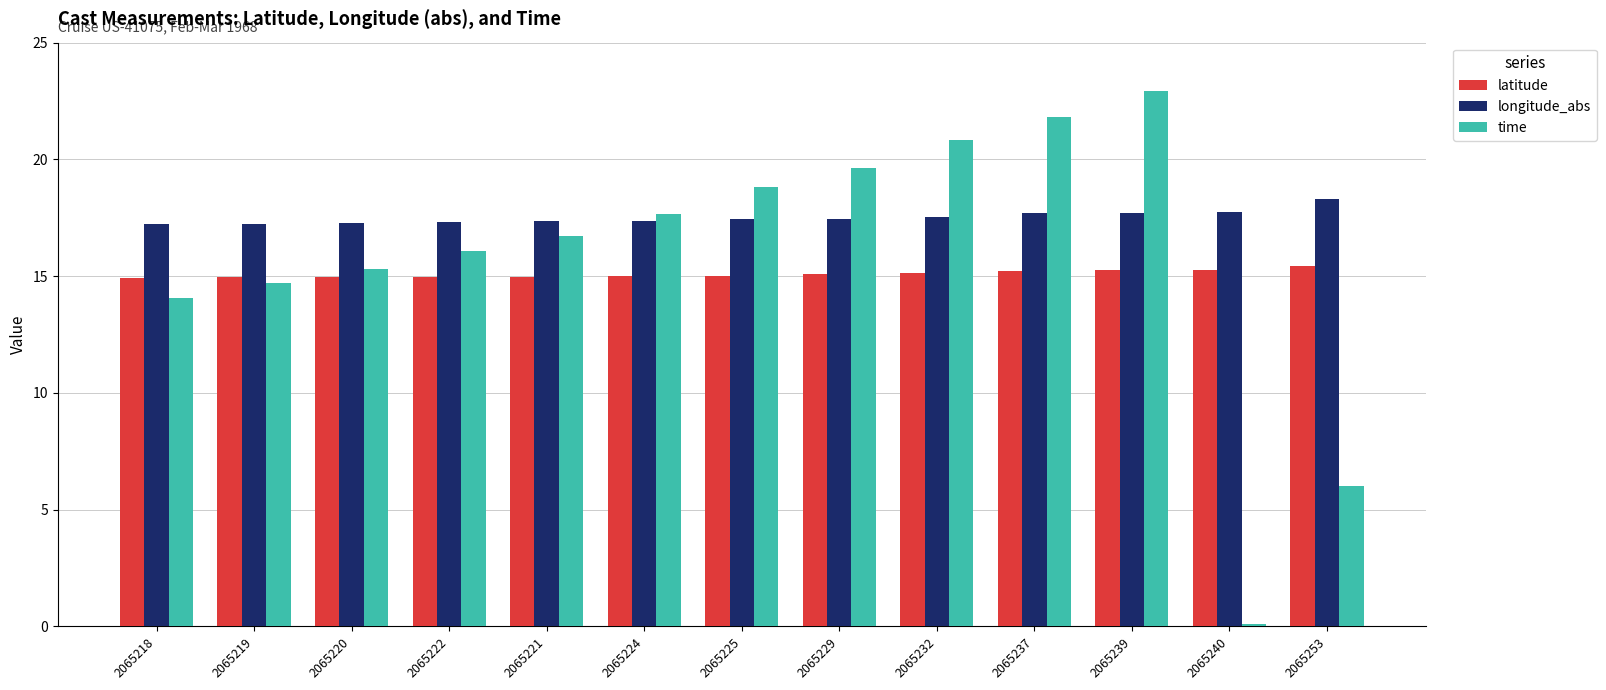

Is it true that latitude equals 5.9 at 2065237?

False